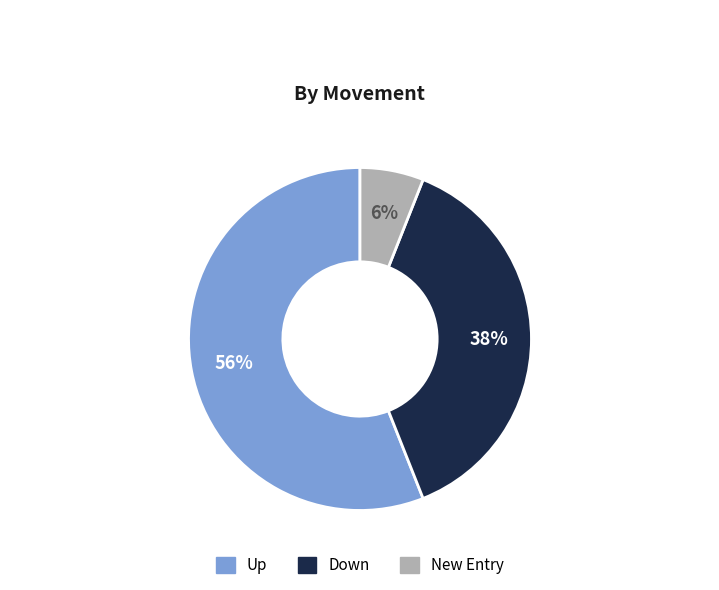

Which slice represents more than half of the pie?

Up